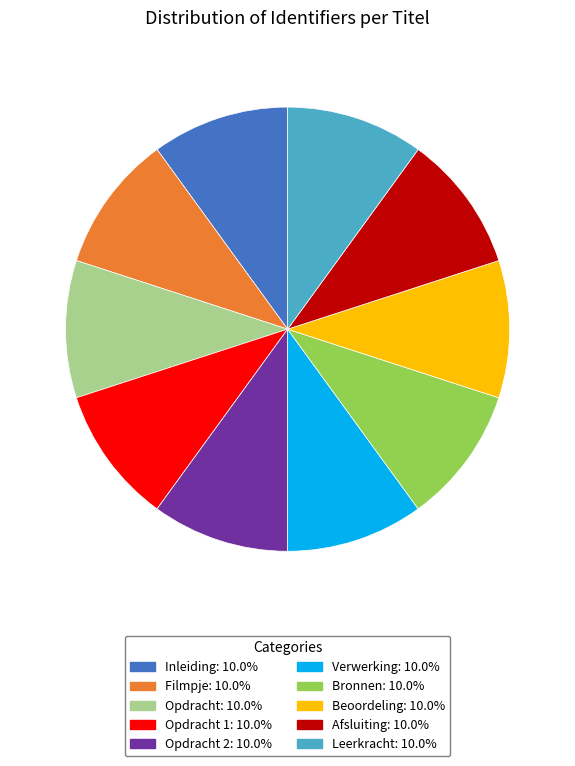

Is there a majority slice in this chart?

No